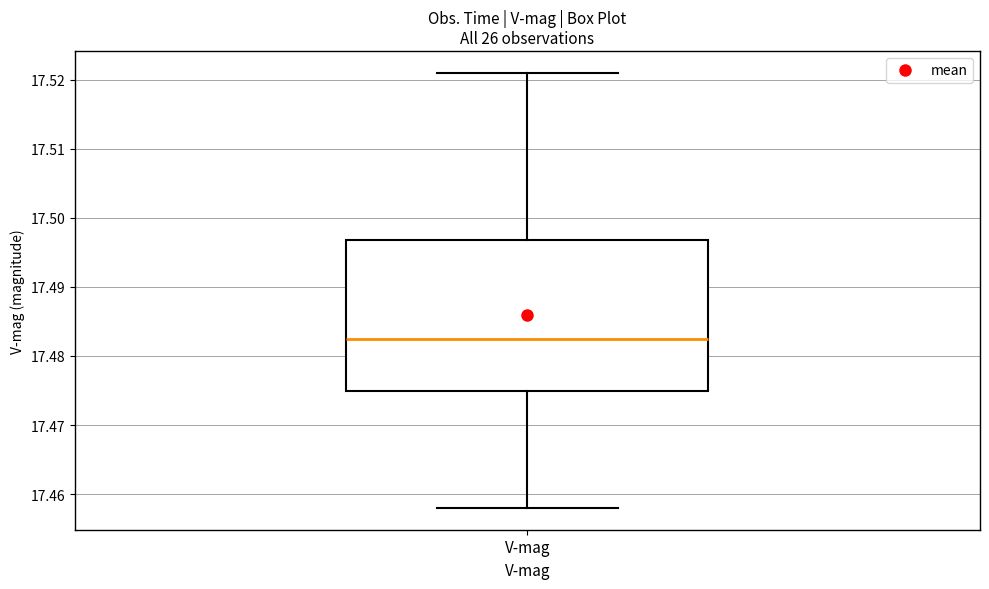

Where is the lower edge of the box for V-mag on the y-axis? The values are not printed on the chart, so give them approximately, as read against the axis.

17.475